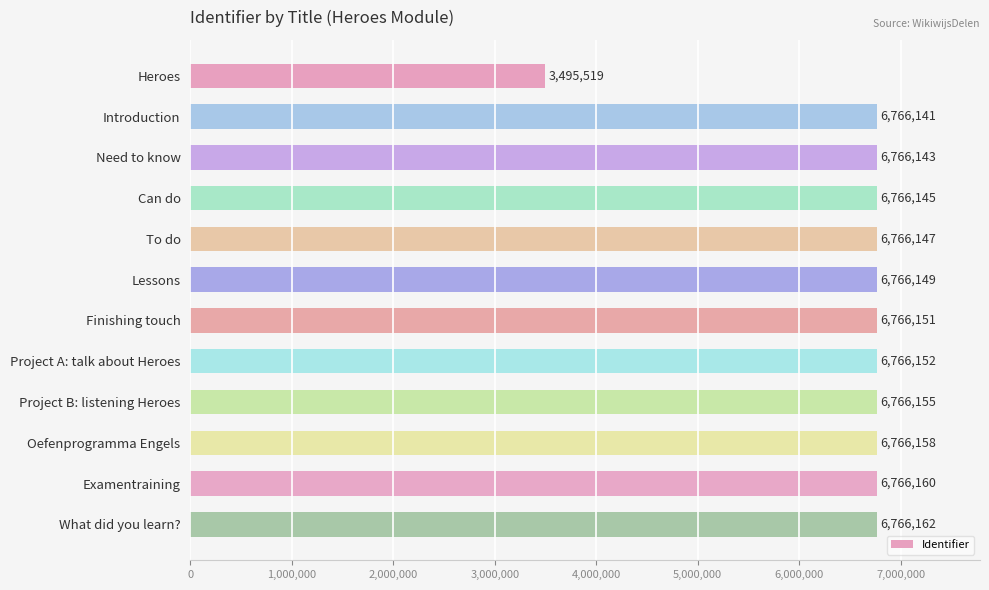

True or false: the data shows 6766145 at Can do.

True